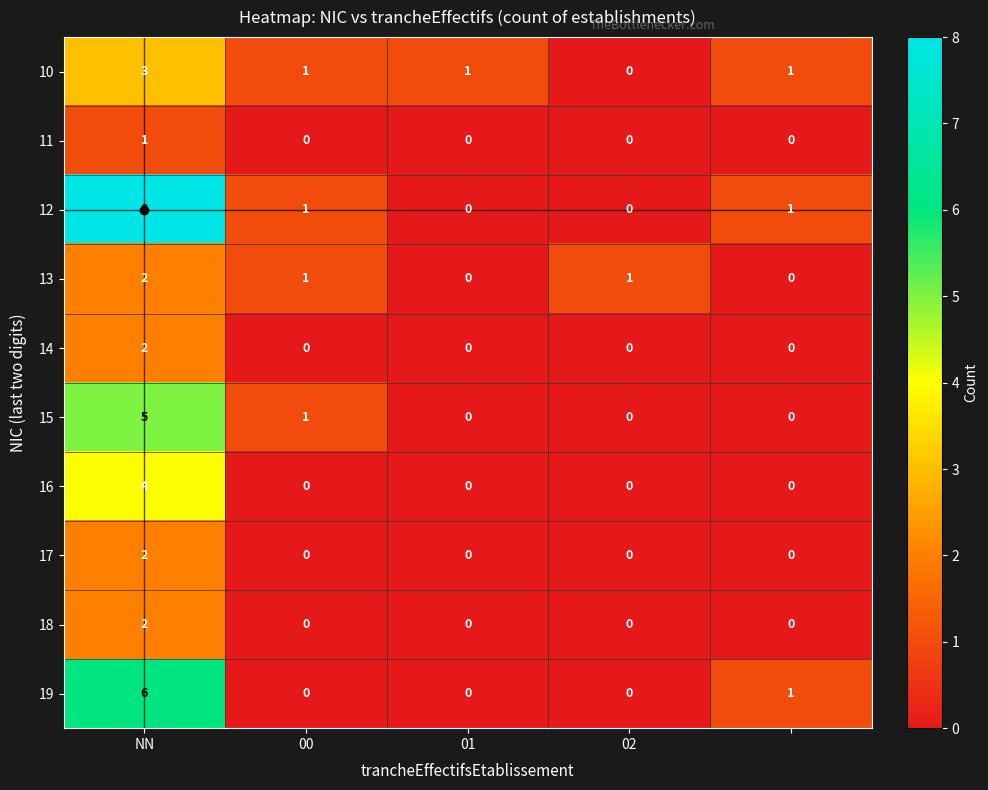

Which series has the largest total across all categories?

12